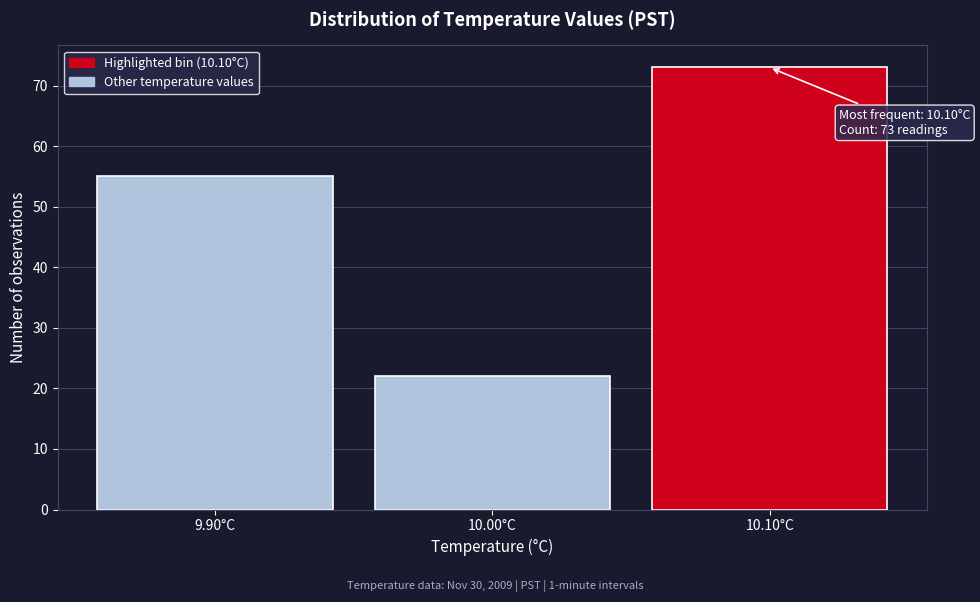

Which range on the x-axis has the tallest bar?

10.05 to 10.15